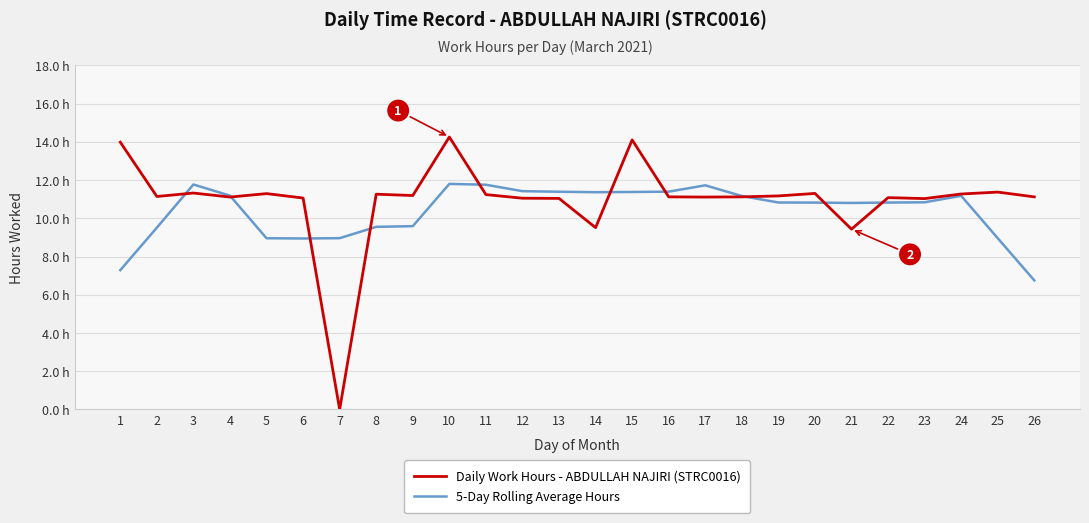

Reading left to right, transcribe all the data shown in this chart.

Daily Work Hours - ABDULLAH NAJIRI (STRC0016): 1=14.0	2=11.1	3=11.3	4=11.1	5=11.3	6=11.1	7=0.0	8=11.3	9=11.2	10=14.2	11=11.2	12=11.1	13=11.0	14=9.5	15=14.1	16=11.1	17=11.1	18=11.1	19=11.2	20=11.3	21=9.4	22=11.1	23=11.0	24=11.3	25=11.4	26=11.1
5-Day Rolling Average Hours: 1=7.3	2=9.5	3=11.8	4=11.2	5=9.0	6=8.9	7=9.0	8=9.6	9=9.6	10=11.8	11=11.8	12=11.4	13=11.4	14=11.4	15=11.4	16=11.4	17=11.7	18=11.2	19=10.8	20=10.8	21=10.8	22=10.8	23=10.8	24=11.2	25=9.0	26=6.8